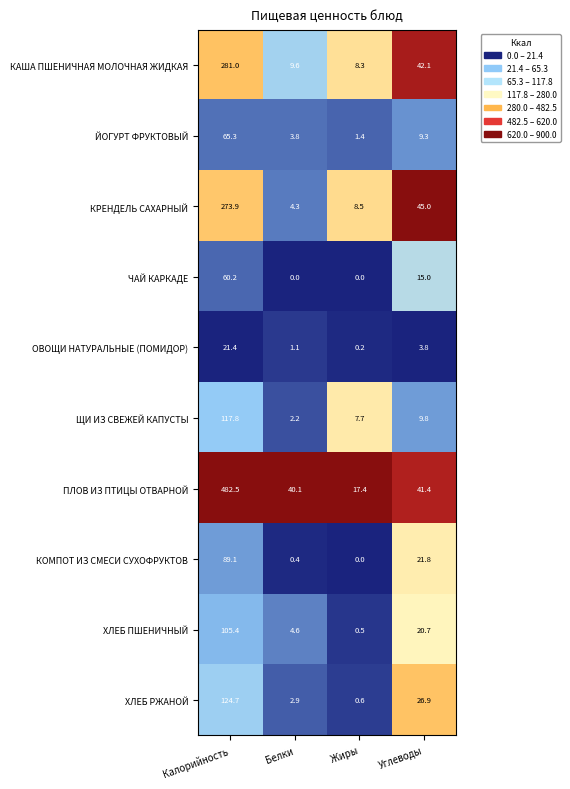

What is the difference between the highest and lowest values at Жиры?

17.4